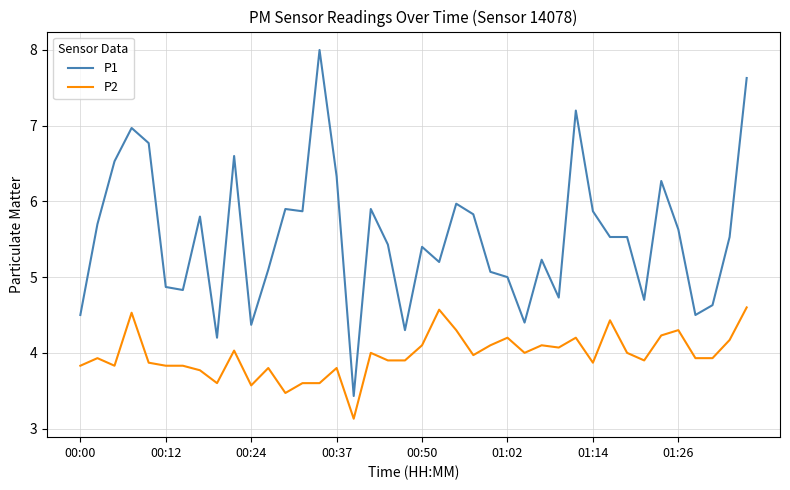

Is this an area chart (filled region under the line)?

No